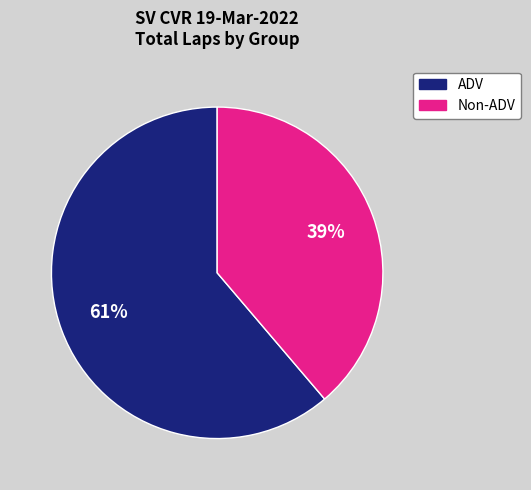

To the nearest percent, what is the difference between the largest and smallest slice percentages?

22%